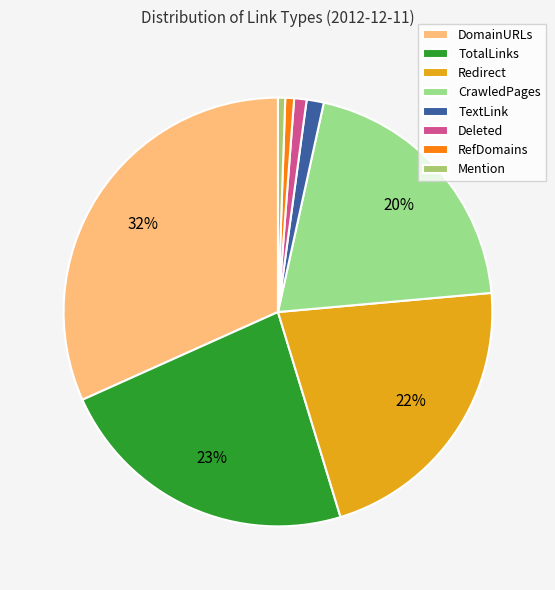

How many slices are in this pie chart?

8